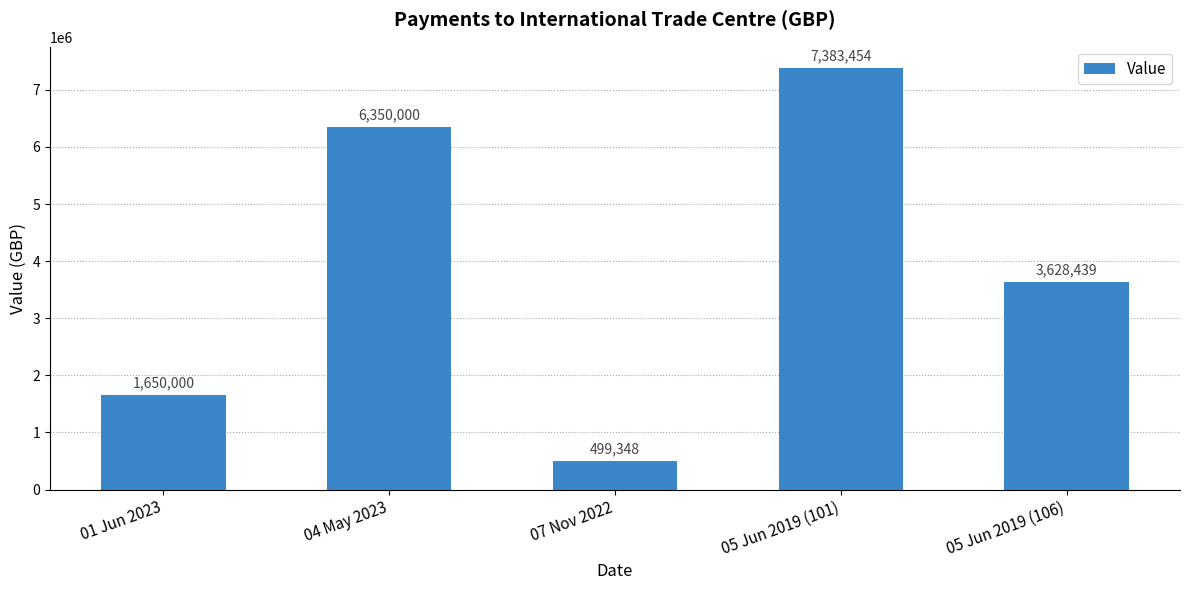

Are the bars grouped side by side (vs. stacked)?

No